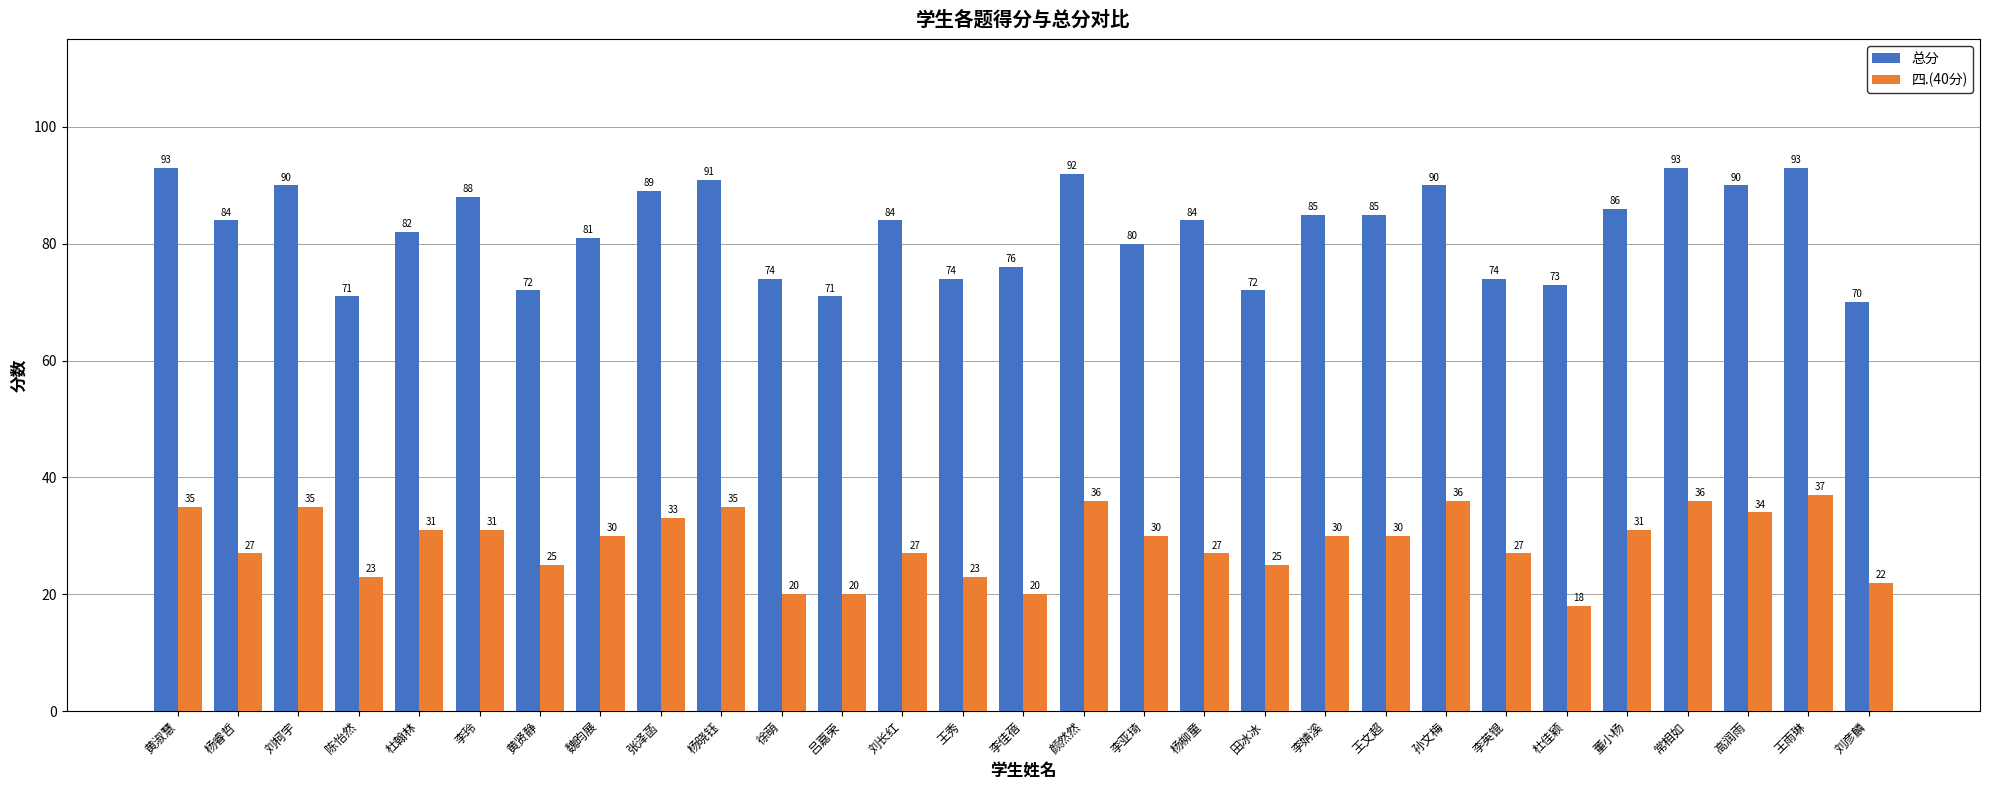

The 总分 series shows 121 at 陈怡然. True or false?

False